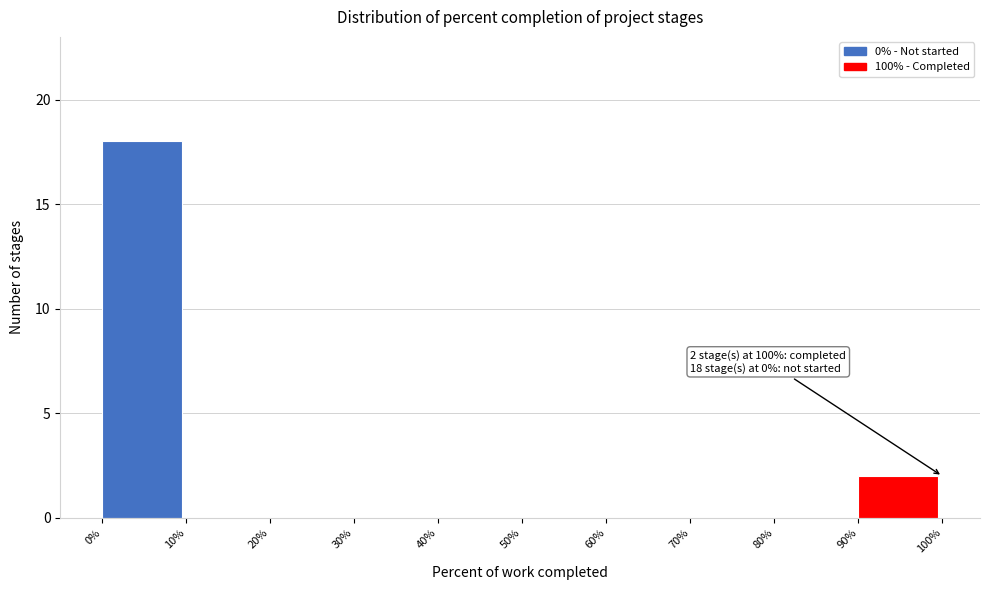

Which range on the x-axis has the tallest bar?

0% to 10%